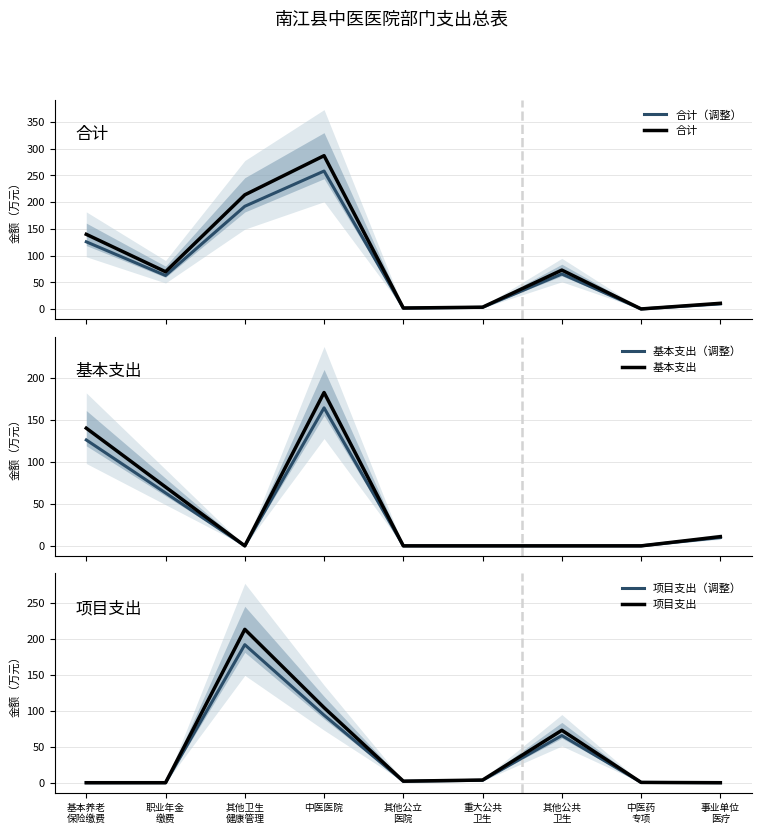

Which label corresponds to the largest value in the chart?

中医医院